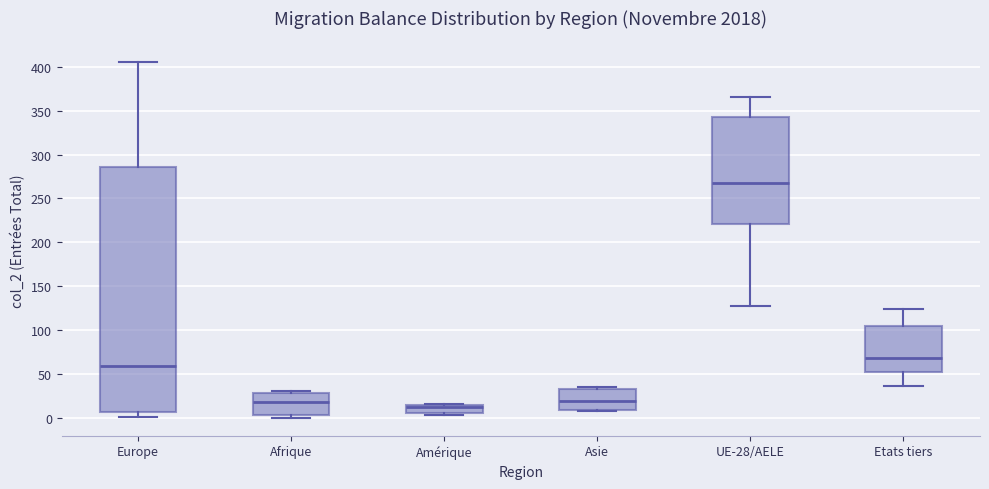

Which box has the highest median line?

UE-28/AELE